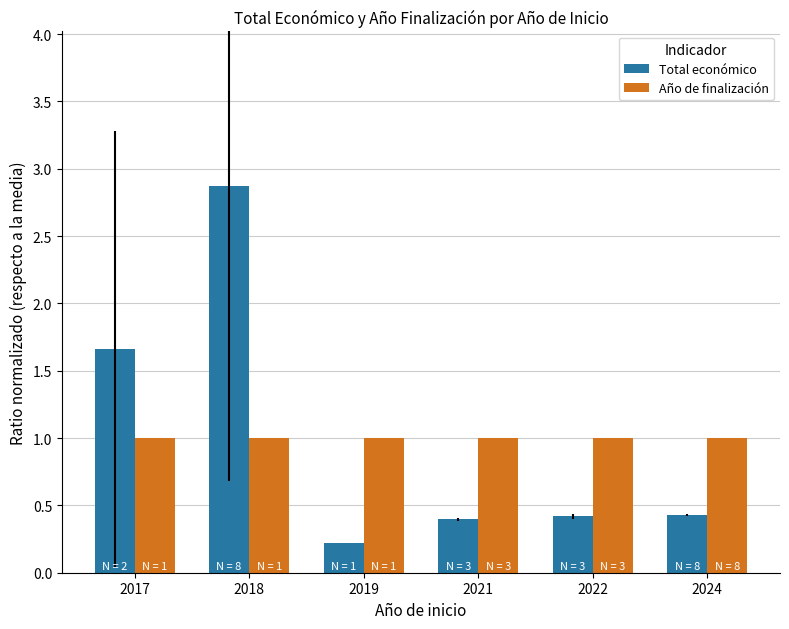

What is the greatest value displayed?

2.9